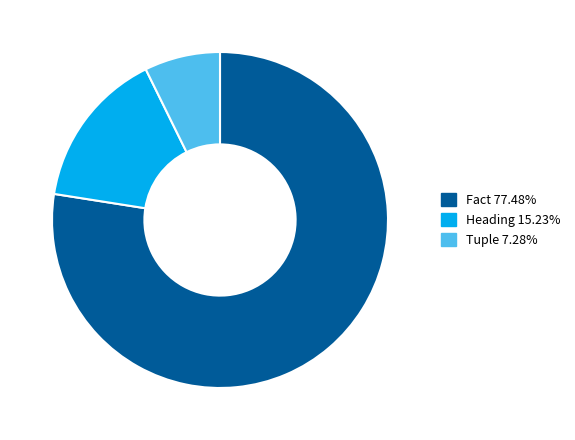

The Tuple slice represents 7% of the pie. True or false?

True